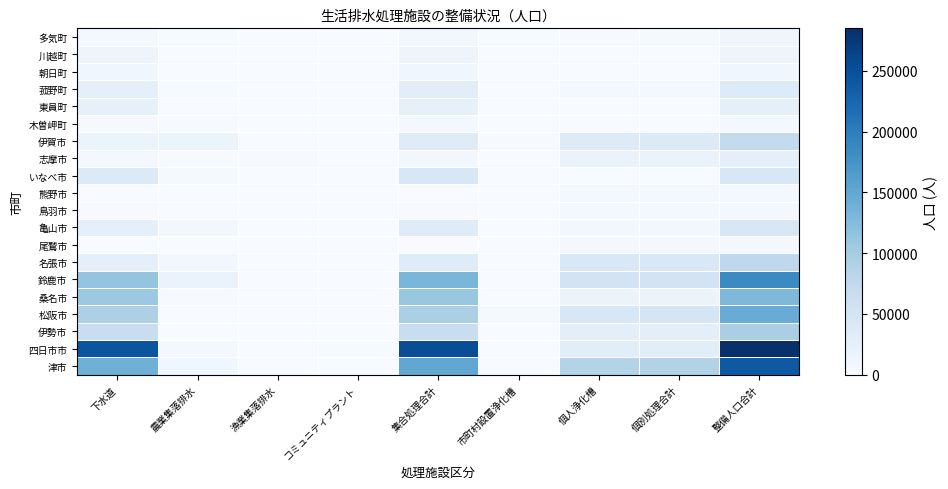

Reading left to right, what are all the values shown in this chart?

津市: 下水道=139438	農業集落排水=10956	漁業集落排水=0	コミュニティプラント=0	集合処理合計=150394	市町村設置浄化槽=1108	個人浄化槽=88790	個別処理合計=89898	整備人口合計=240292
四日市市: 下水道=244210	農業集落排水=6504	漁業集落排水=0	コミュニティプラント=2956	集合処理合計=253670	市町村設置浄化槽=0	個人浄化槽=31426	個別処理合計=31426	整備人口合計=285096
伊勢市: 下水道=67721	農業集落排水=0	漁業集落排水=0	コミュニティプラント=0	集合処理合計=67721	市町村設置浄化槽=0	個人浄化槽=29037	個別処理合計=29037	整備人口合計=96758
松阪市: 下水道=93912	農業集落排水=997	漁業集落排水=0	コミュニティプラント=0	集合処理合計=94909	市町村設置浄化槽=4987	個人浄化槽=45093	個別処理合計=50080	整備人口合計=144989
桑名市: 下水道=108542	農業集落排水=2128	漁業集落排水=0	コミュニティプラント=0	集合処理合計=110670	市町村設置浄化槽=0	個人浄化槽=17486	個別処理合計=17486	整備人口合計=128156
鈴鹿市: 下水道=114370	農業集落排水=17932	漁業集落排水=0	コミュニティプラント=0	集合処理合計=132302	市町村設置浄化槽=0	個人浄化槽=53195	個別処理合計=53195	整備人口合計=185497
名張市: 下水道=26058	農業集落排水=9531	漁業集落排水=0	コミュニティプラント=20	集合処理合計=35609	市町村設置浄化槽=472	個人浄化槽=41605	個別処理合計=42077	整備人口合計=77686
尾鷲市: 下水道=0	農業集落排水=0	漁業集落排水=0	コミュニティプラント=0	集合処理合計=0	市町村設置浄化槽=0	個人浄化槽=6433	個別処理合計=6433	整備人口合計=6433
亀山市: 下水道=26245	農業集落排水=8371	漁業集落排水=0	コミュニティプラント=0	集合処理合計=34616	市町村設置浄化槽=0	個人浄化槽=9104	個別処理合計=9104	整備人口合計=43720
鳥羽市: 下水道=1470	農業集落排水=0	漁業集落排水=0	コミュニティプラント=0	集合処理合計=1470	市町村設置浄化槽=0	個人浄化槽=6191	個別処理合計=6191	整備人口合計=7661
熊野市: 下水道=0	農業集落排水=0	漁業集落排水=0	コミュニティプラント=0	集合処理合計=0	市町村設置浄化槽=507	個人浄化槽=5877	個別処理合計=6384	整備人口合計=6384
いなべ市: 下水道=39756	農業集落排水=4880	漁業集落排水=0	コミュニティプラント=0	集合処理合計=44636	市町村設置浄化槽=0	個人浄化槽=746	個別処理合計=746	整備人口合計=45382
志摩市: 下水道=5736	農業集落排水=1131	漁業集落排水=1463	コミュニティプラント=0	集合処理合計=8330	市町村設置浄化槽=144	個人浄化槽=19193	個別処理合計=19337	整備人口合計=27667
伊賀市: 下水道=17592	農業集落排水=16826	漁業集落排水=0	コミュニティプラント=248	集合処理合計=34666	市町村設置浄化槽=1995	個人浄化槽=35899	個別処理合計=37894	整備人口合計=72560
木曽岬町: 下水道=4048	農業集落排水=2220	漁業集落排水=0	コミュニティプラント=0	集合処理合計=6268	市町村設置浄化槽=0	個人浄化槽=0	個別処理合計=0	整備人口合計=6268
東員町: 下水道=25603	農業集落排水=0	漁業集落排水=0	コミュニティプラント=0	集合処理合計=25603	市町村設置浄化槽=0	個人浄化槽=38	個別処理合計=38	整備人口合計=25641
菰野町: 下水道=27471	農業集落排水=3210	漁業集落排水=0	コミュニティプラント=0	集合処理合計=30681	市町村設置浄化槽=0	個人浄化槽=6934	個別処理合計=6934	整備人口合計=37615
朝日町: 下水道=10776	農業集落排水=0	漁業集落排水=0	コミュニティプラント=0	集合処理合計=10776	市町村設置浄化槽=0	個人浄化槽=61	個別処理合計=61	整備人口合計=10837
川越町: 下水道=14963	農業集落排水=0	漁業集落排水=0	コミュニティプラント=0	集合処理合計=14963	市町村設置浄化槽=0	個人浄化槽=22	個別処理合計=22	整備人口合計=14985
多気町: 下水道=6568	農業集落排水=2650	漁業集落排水=0	コミュニティプラント=0	集合処理合計=9218	市町村設置浄化槽=2570	個人浄化槽=2059	個別処理合計=4629	整備人口合計=13847